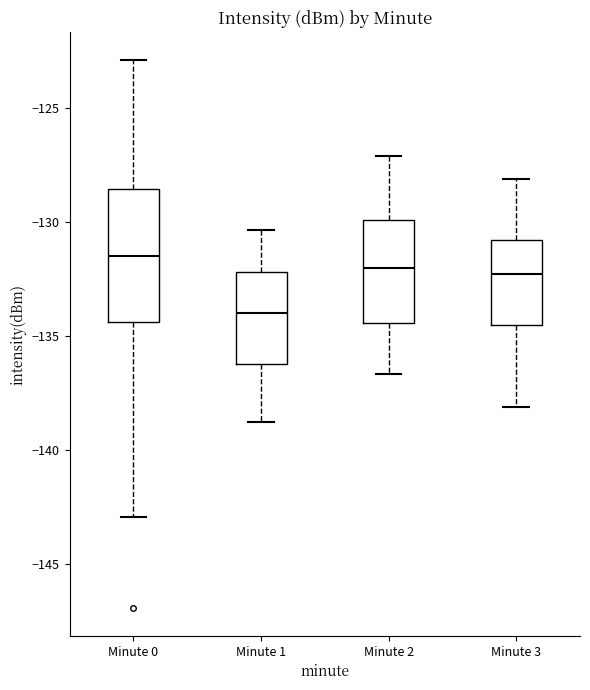

Which box has the lowest median line?

Minute 1